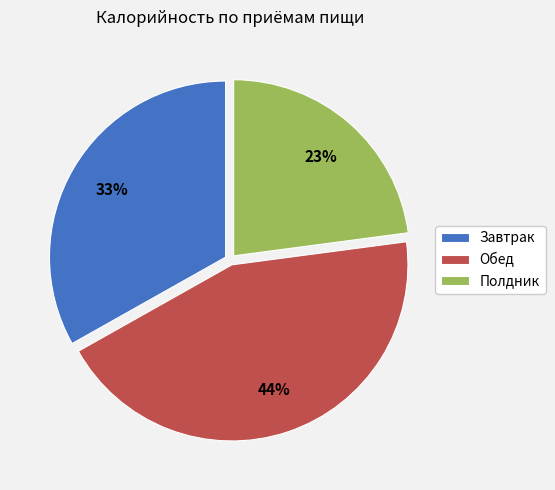

Which slice is the smallest?

Полдник